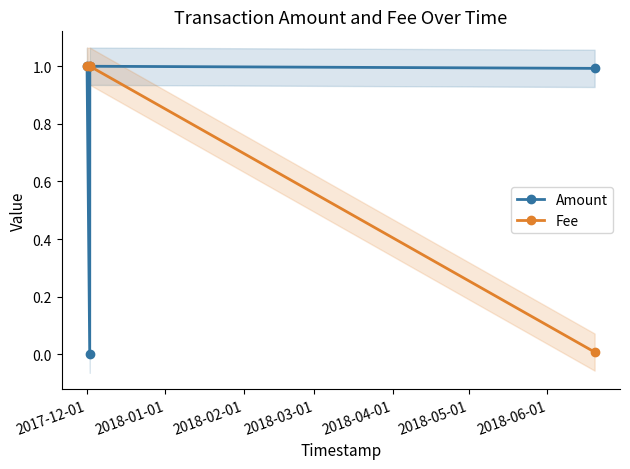

How many values in the Fee series are below 1?

1